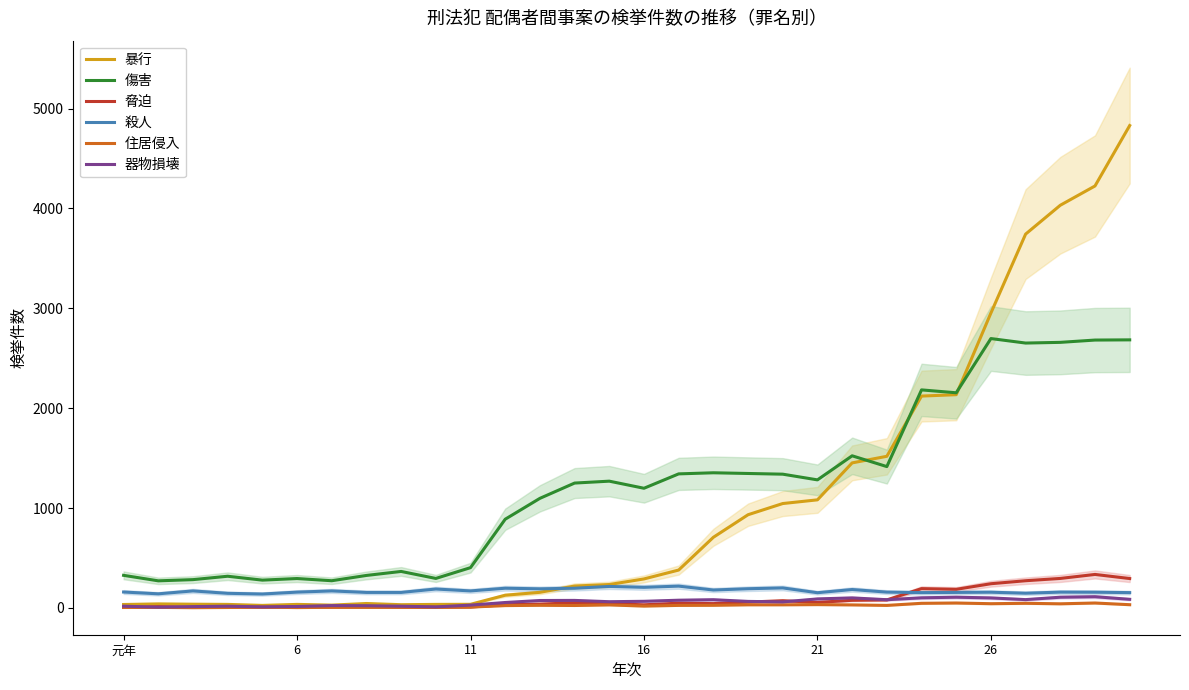

What is the maximum value for 殺人?

218